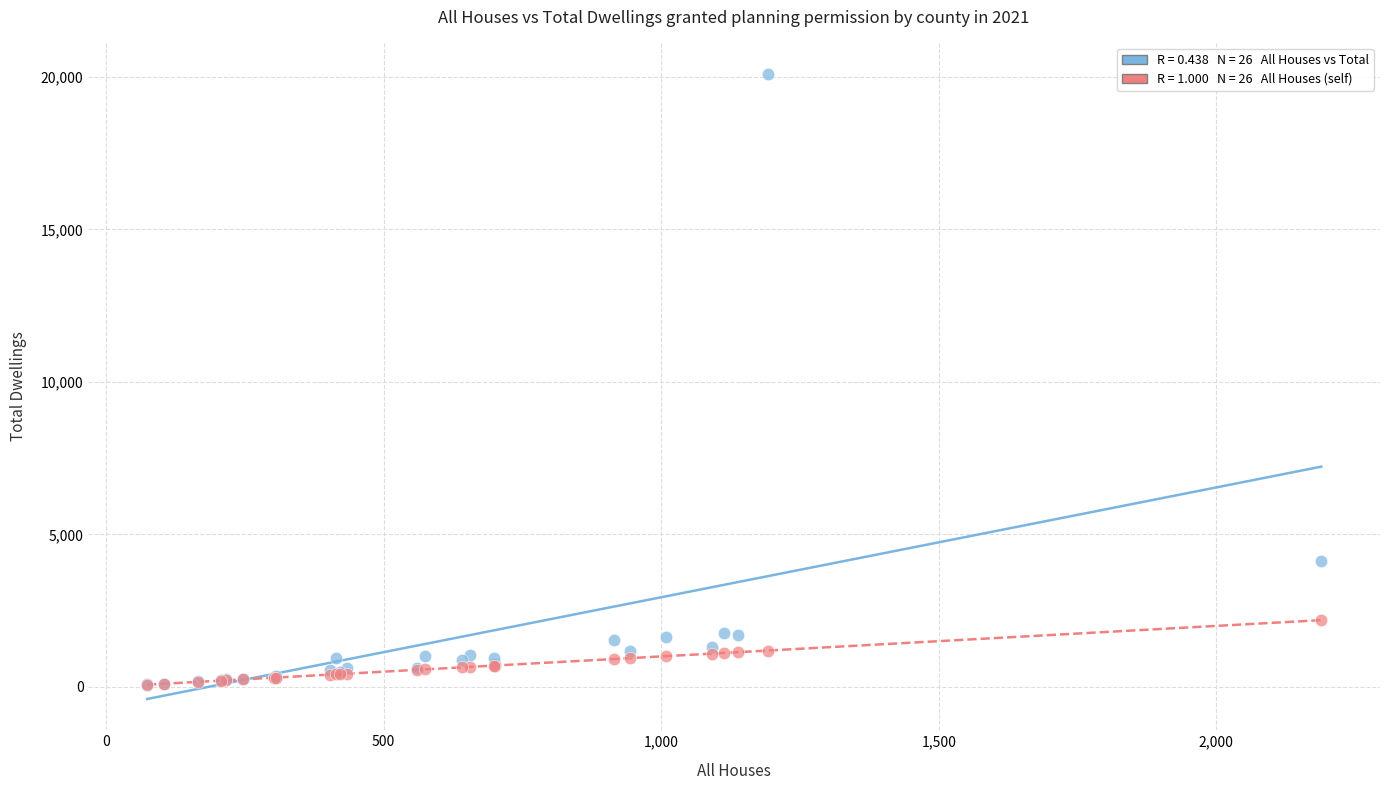

Across all series, what Y value is closest to 10087?

4135